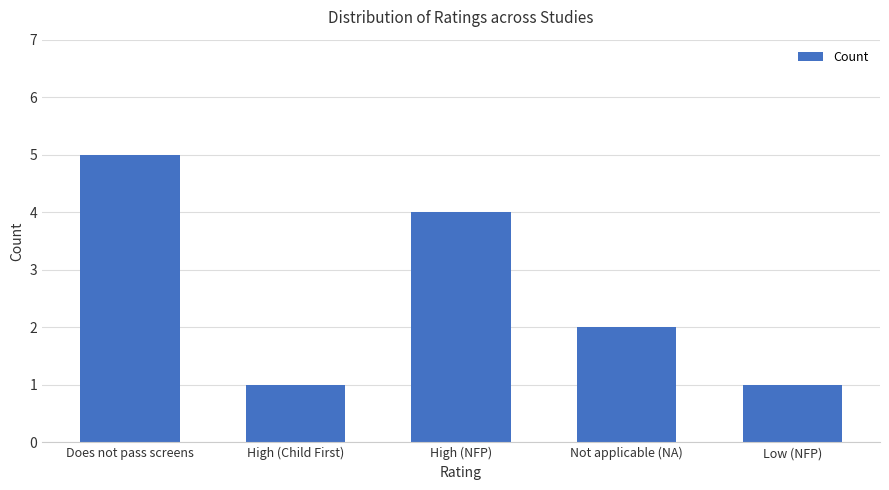

What position from the right is High (NFP)?

3